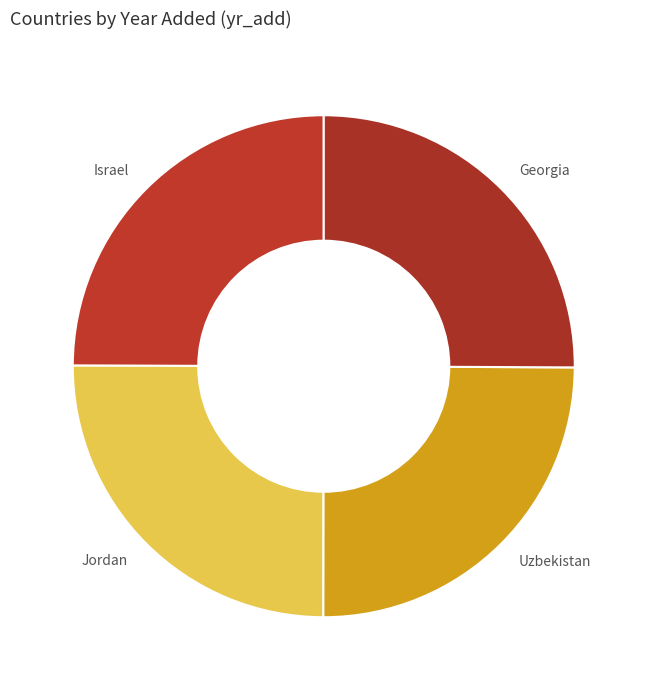

How many segments does this pie chart have?

4